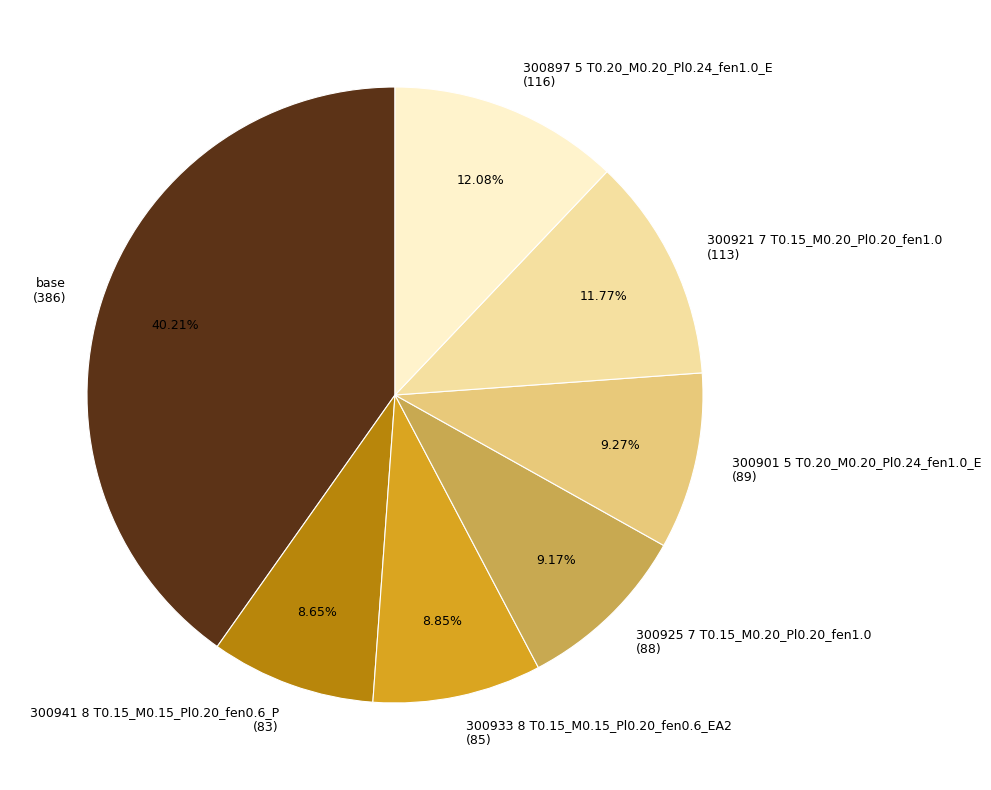

Approximately how many times larger is the value at 300925 7 T0.15_M0.20_Pl0.20_fen1.0 compared to 300921 7 T0.15_M0.20_Pl0.20_fen1.0?

0.8